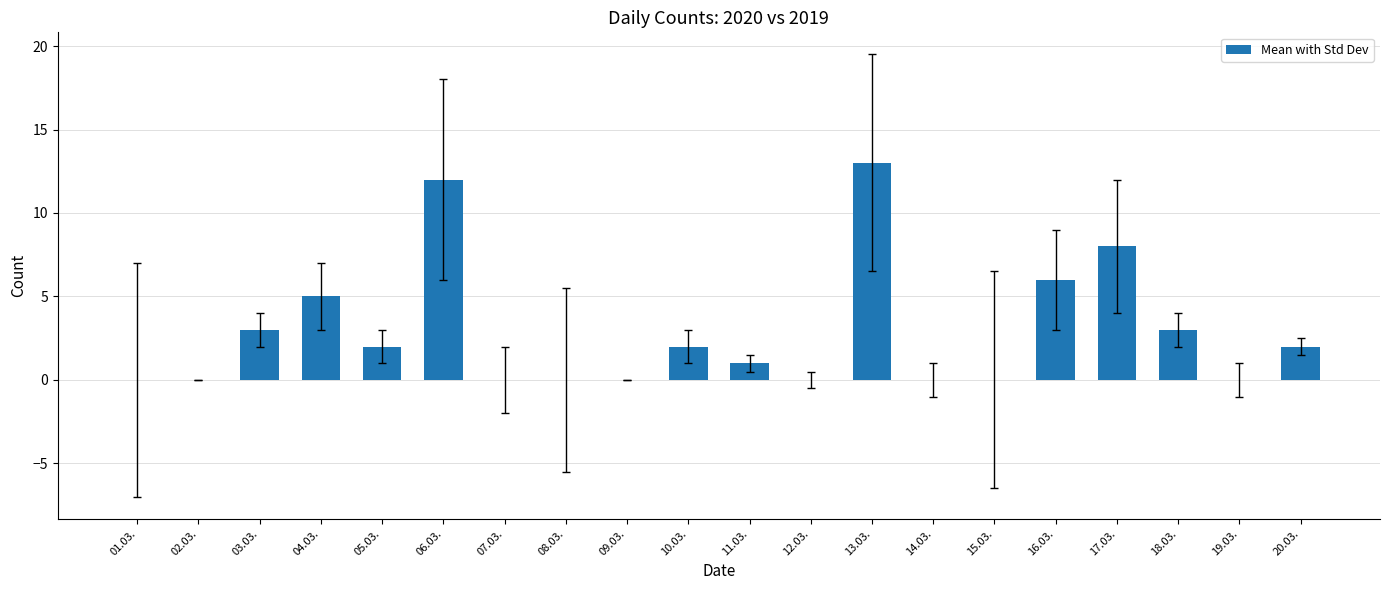

What is the sum of the values at 11.03. and 04.03.?

6